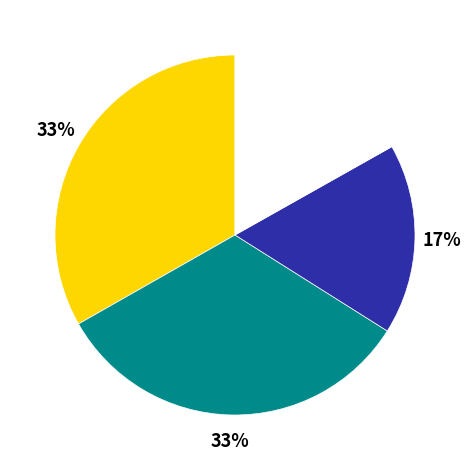

Is there a majority slice in this chart?

No